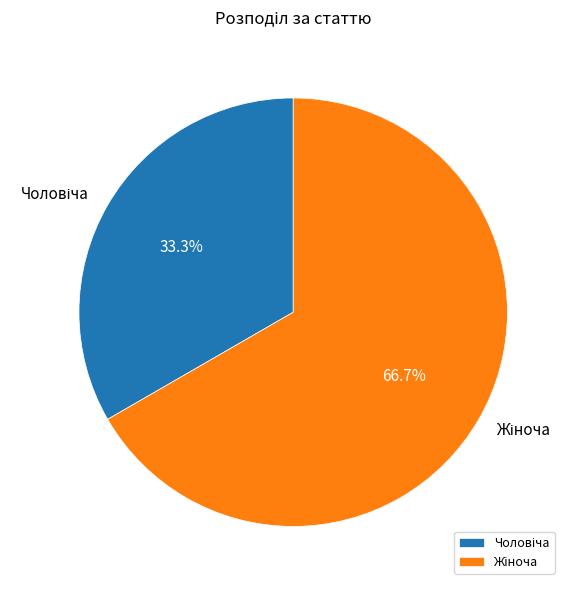

Is there any slice that represents more than half of the pie?

Yes